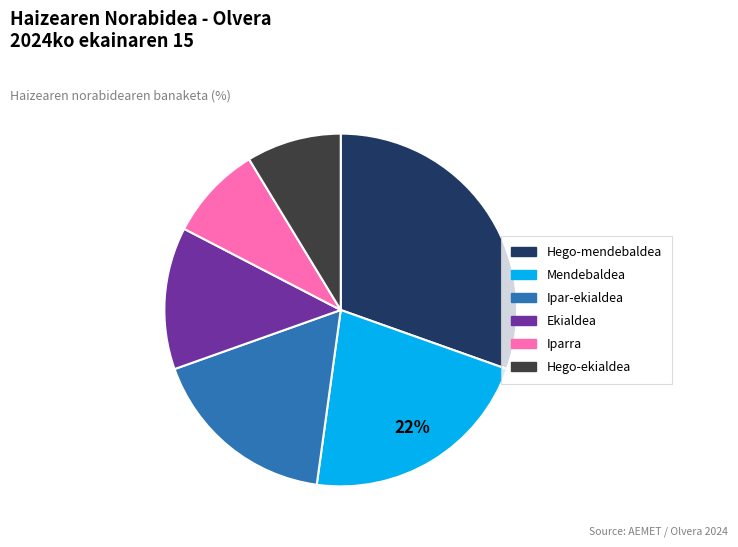

Do Iparra and Ipar-ekialdea together represent more than half of the pie?

No